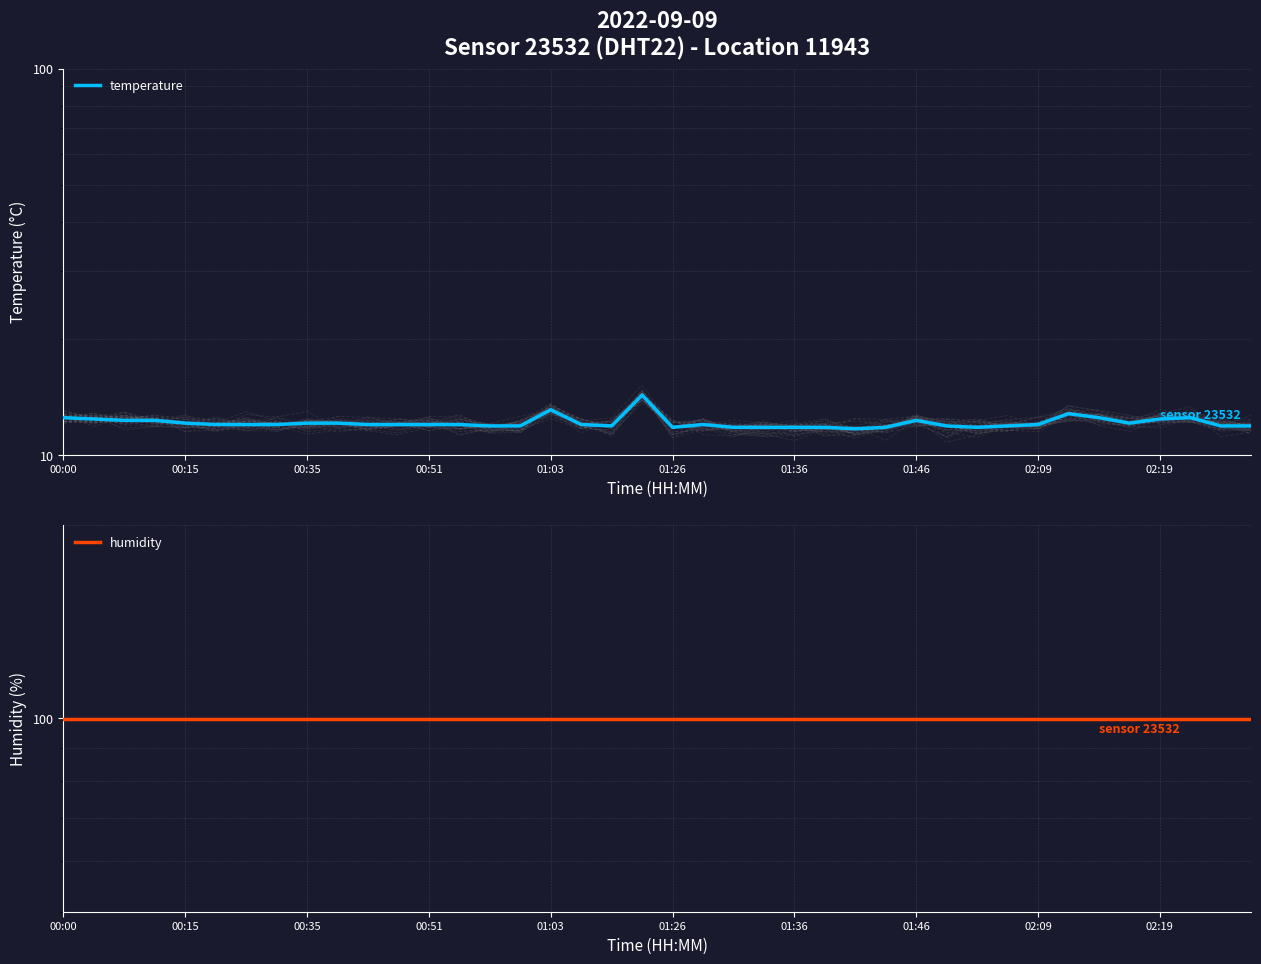

What is the approximate value of humidity at 01:36?

99.9